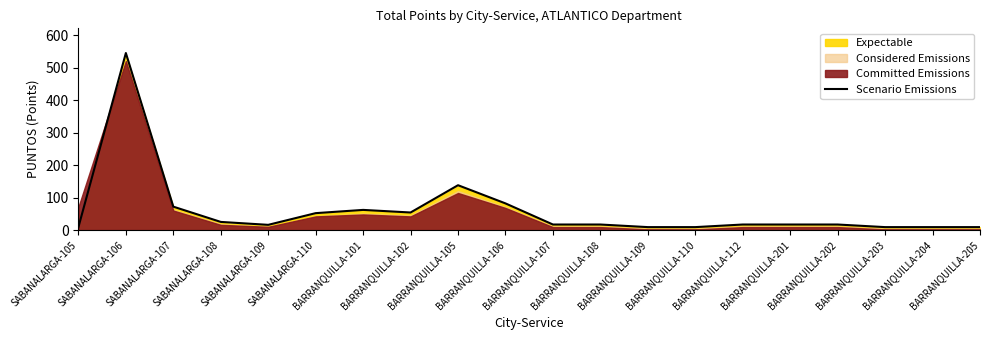

How many interior local valleys (lower than both neighbors) does the data have?

2